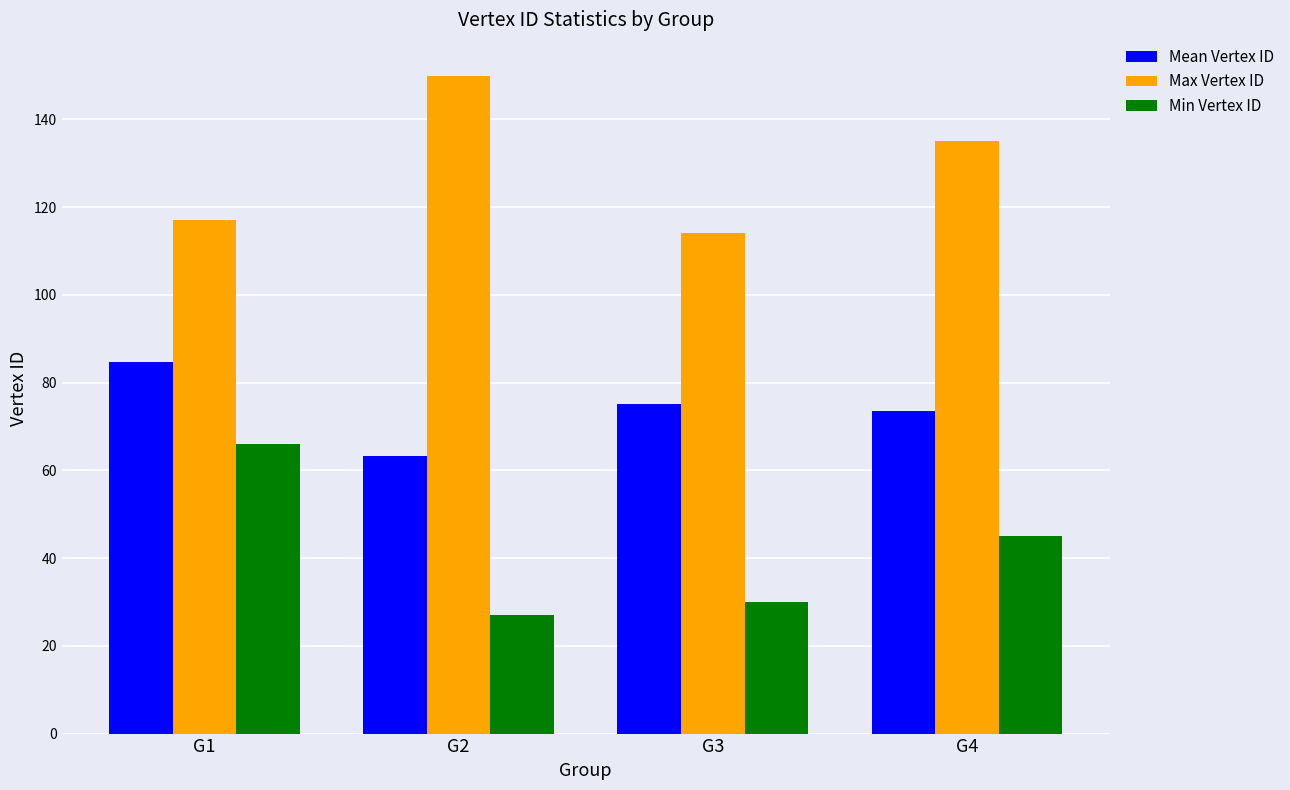

What is the spread (max minus min) of values at G3?

84.0